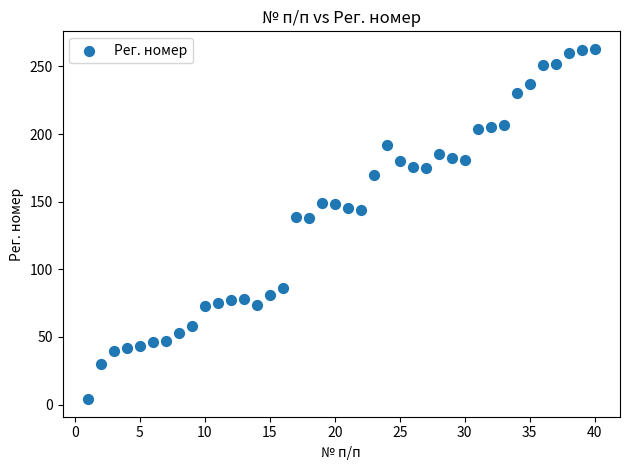

What is the range of Y values (max minus min)?

259